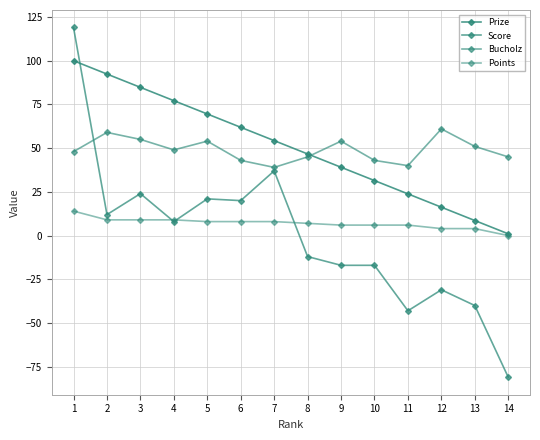

Between 8 and 9, which series saw the biggest shift?

Bucholz